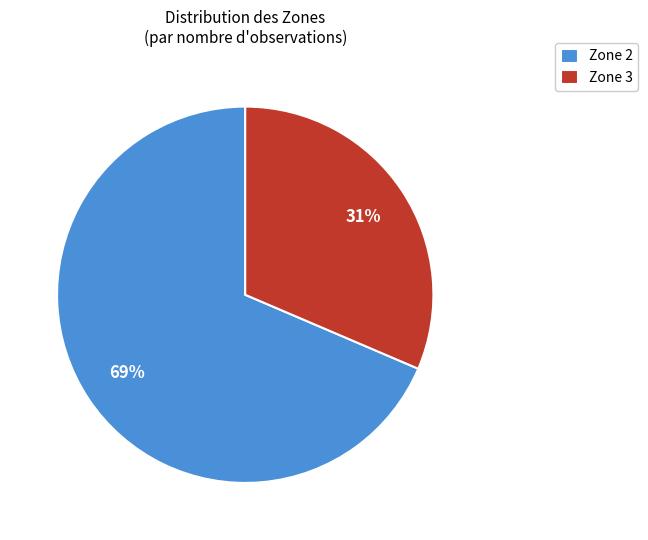

Count the number of slices in the pie.

2